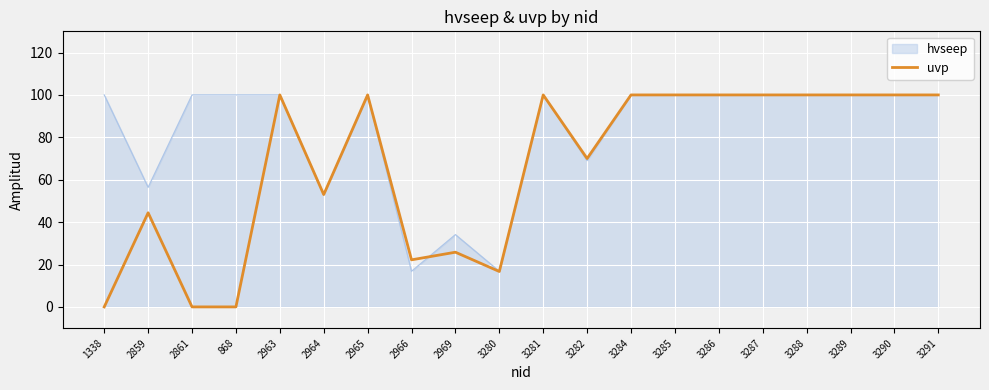

What is the greatest value displayed?

100.0